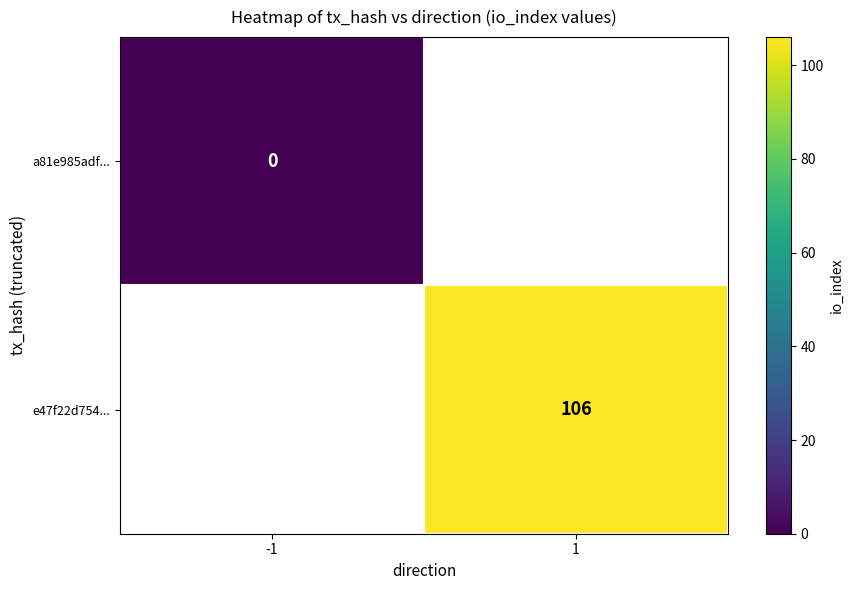

The e47f22d754... series shows 25 at 1. True or false?

False